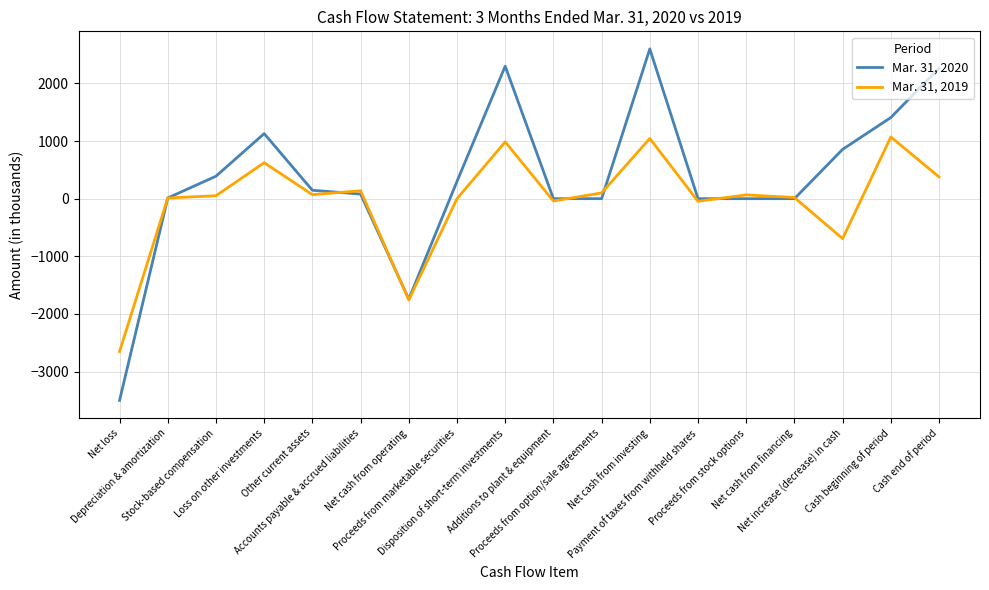

What is the approximate value of Mar. 31, 2020 at Proceeds from marketable securities?

300